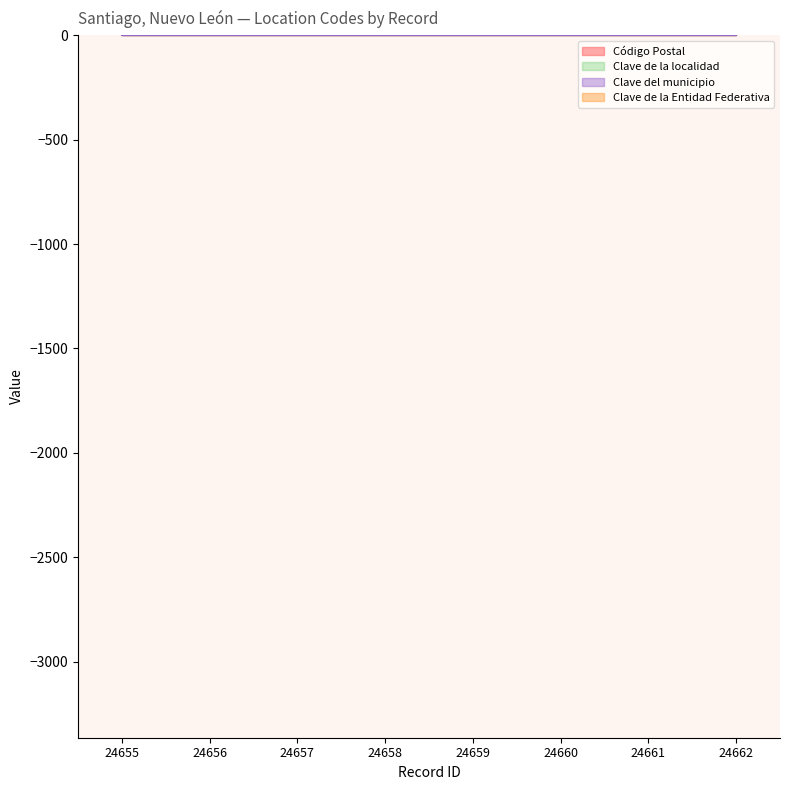

What is the difference between the highest and lowest values at 24660?

67299